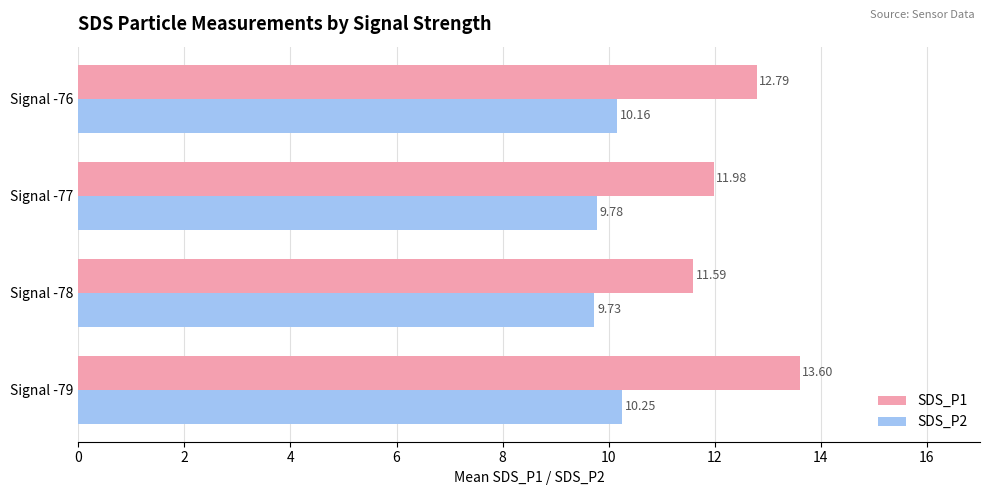

How many series are shown in this chart?

2